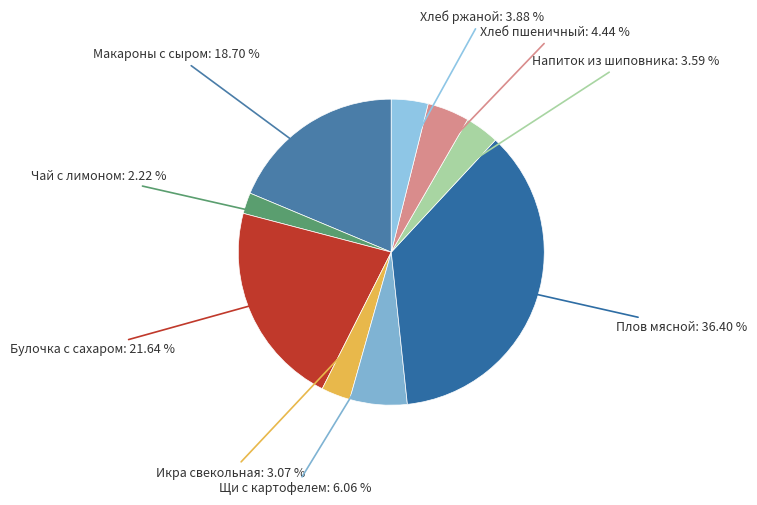

Count the number of slices in the pie.

9